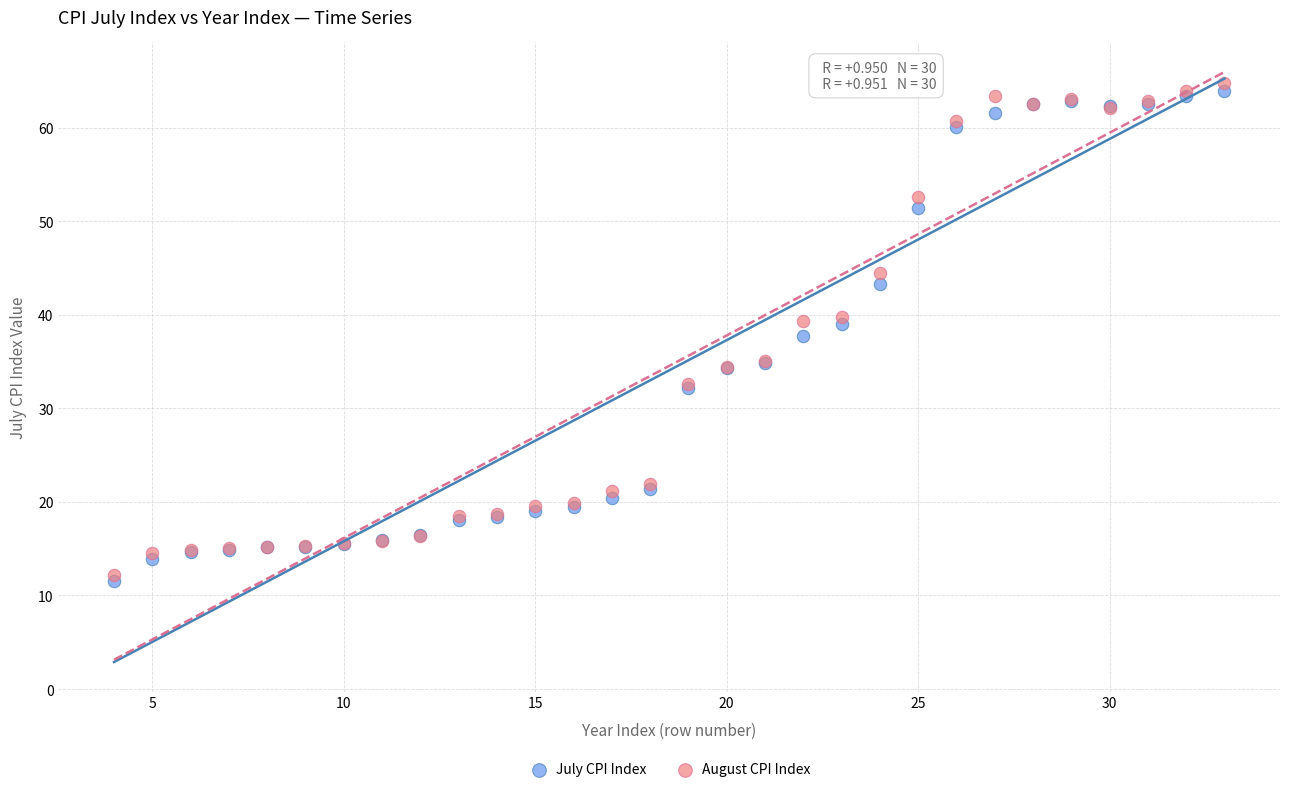

What are all the series names shown in the legend?

July CPI Index, August CPI Index